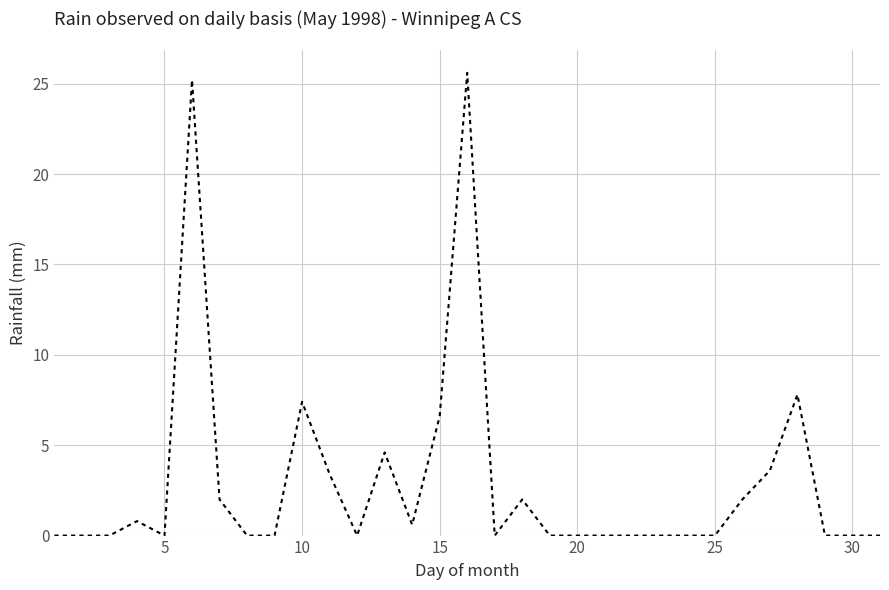

What is the maximum value shown in the chart?

25.6